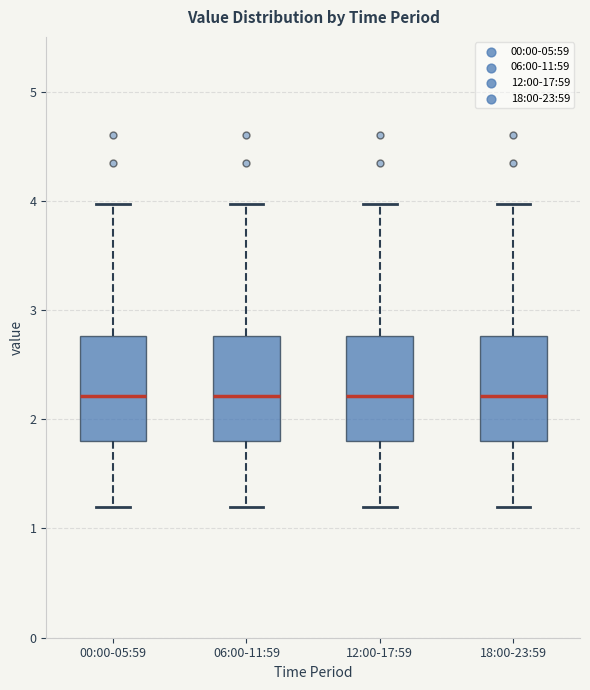

Where is the upper edge of the box for 06:00-11:59 on the y-axis? The values are not printed on the chart, so give them approximately, as read against the axis.

2.8